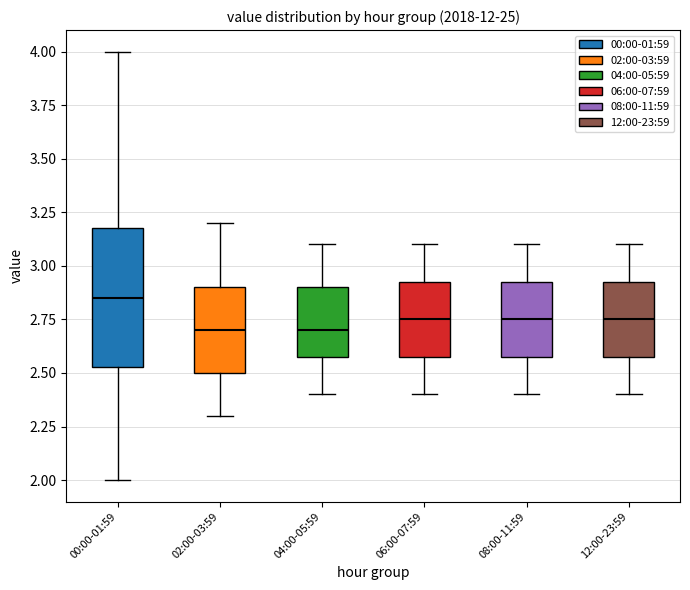

Which box's median line is the highest?

00:00-01:59